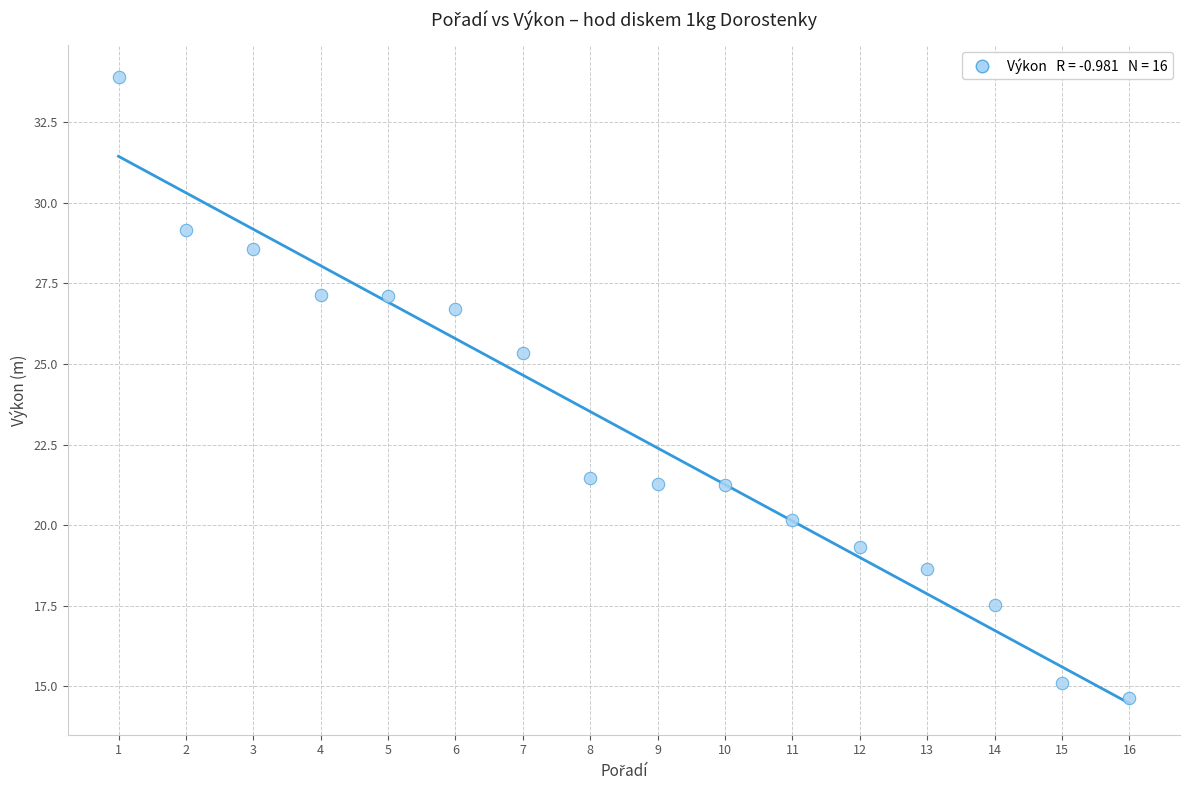

What is the range of Y values (max minus min)?

19.3